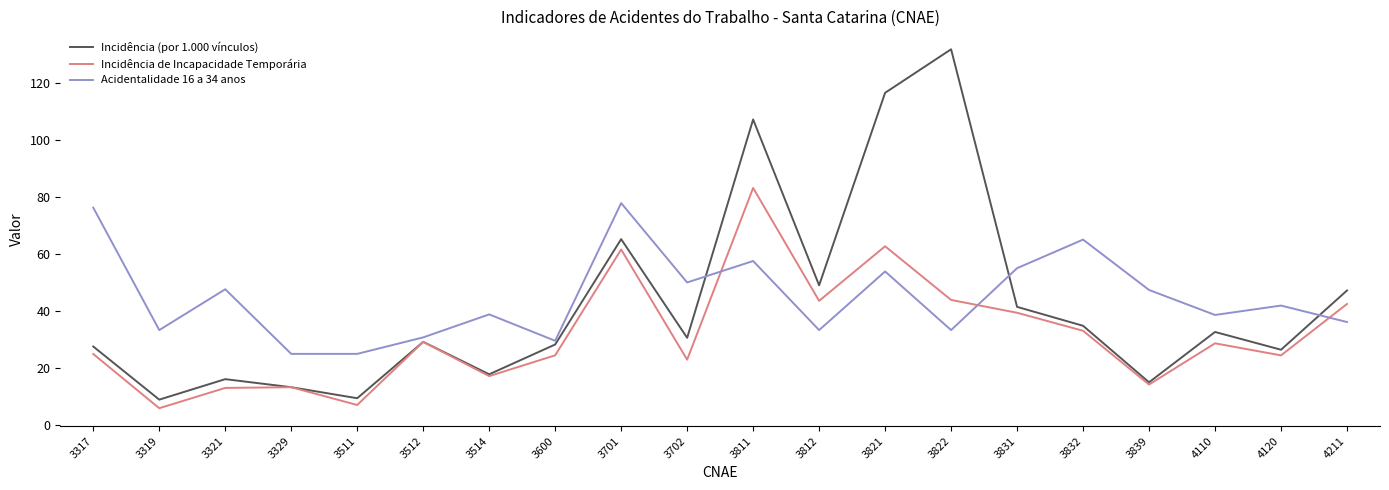

What is the sum of all Incidência de Incapacidade Temporária values?

635.4